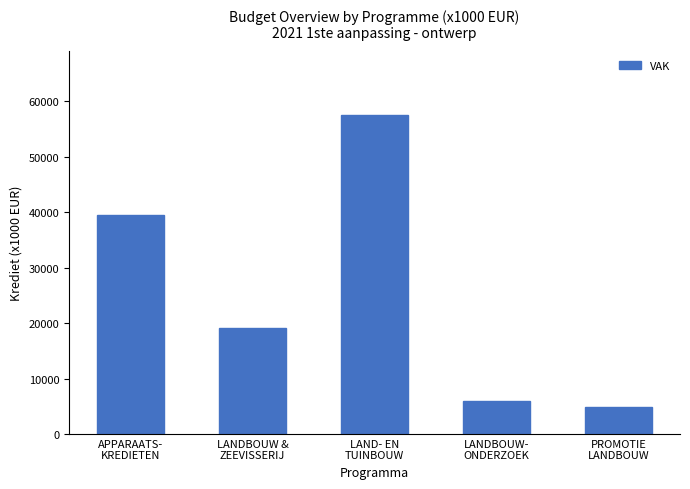

Are the bars grouped side by side (vs. stacked)?

No